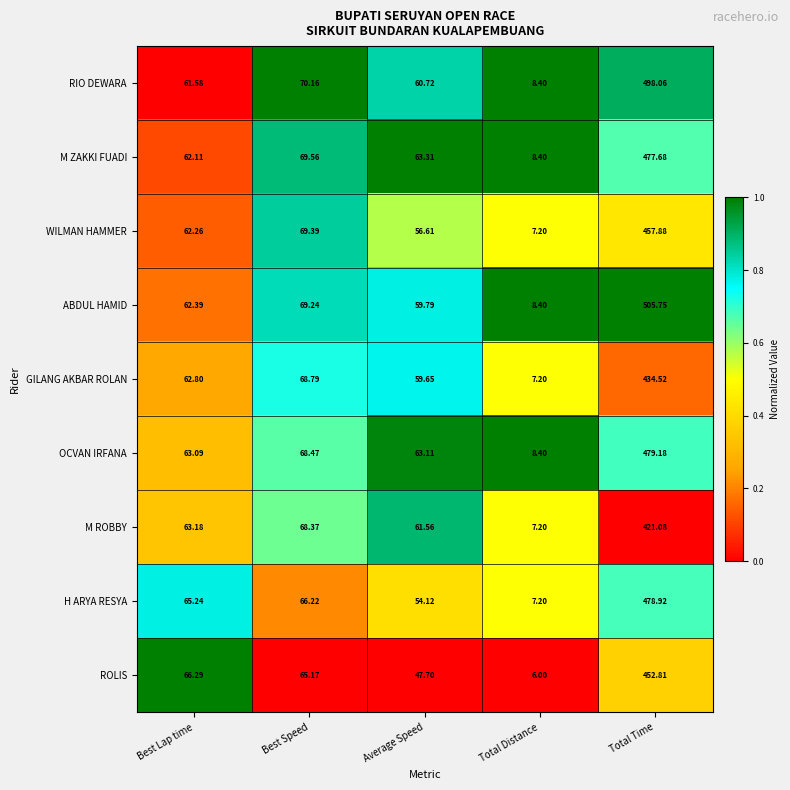

At which category is the sum across all series the highest?

Total Time